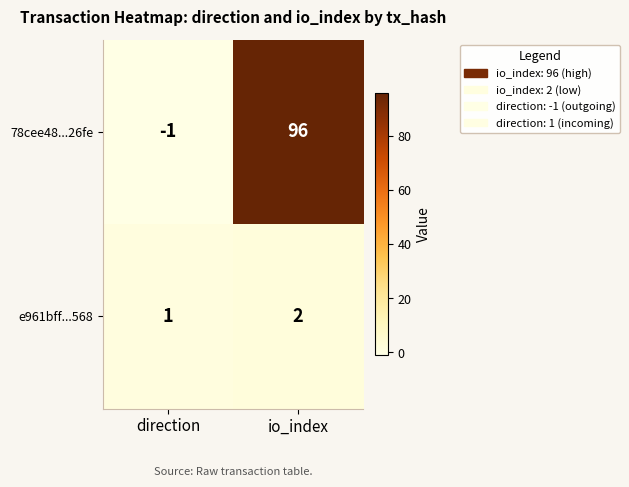

Between direction and io_index, which series saw the biggest shift?

78cee48...26fe